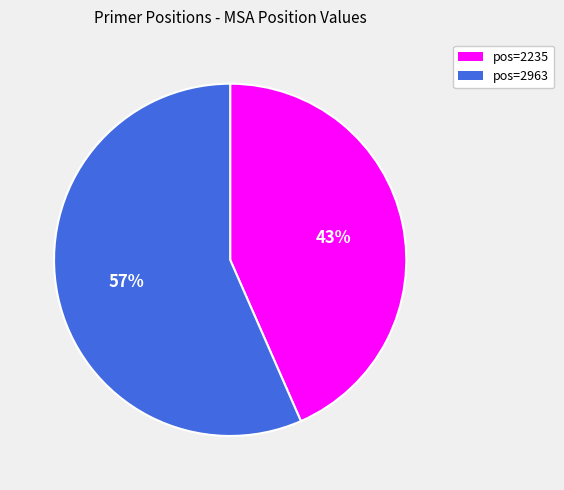

True or false: pos=2235 accounts for 50% of the total.

False